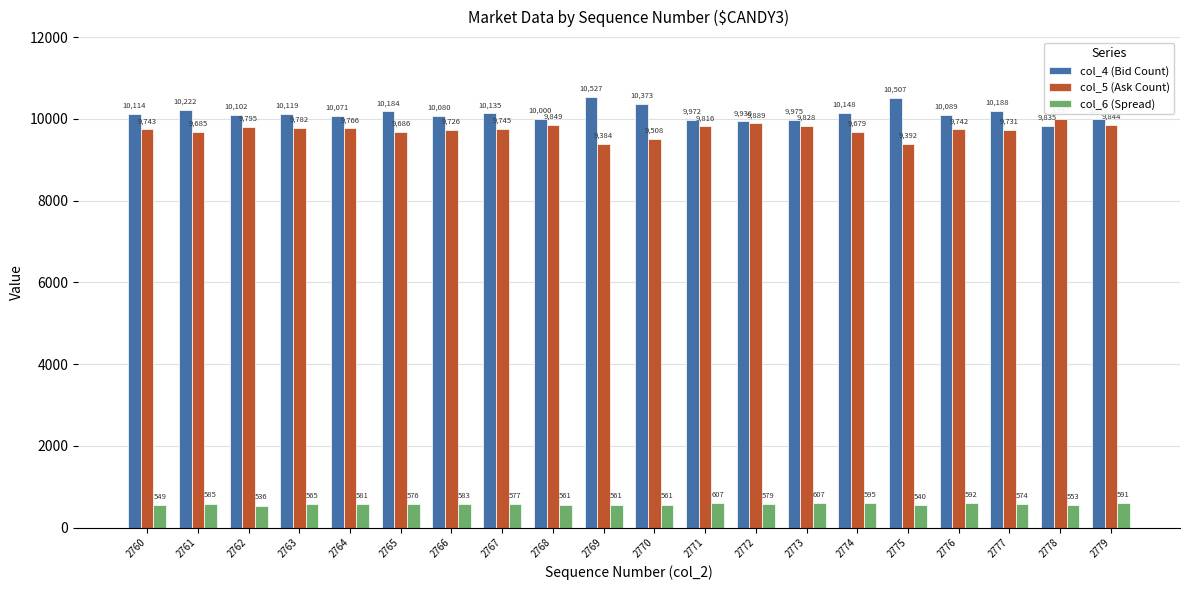

At which label is col_5 (Ask Count) closest to 9690?

2765